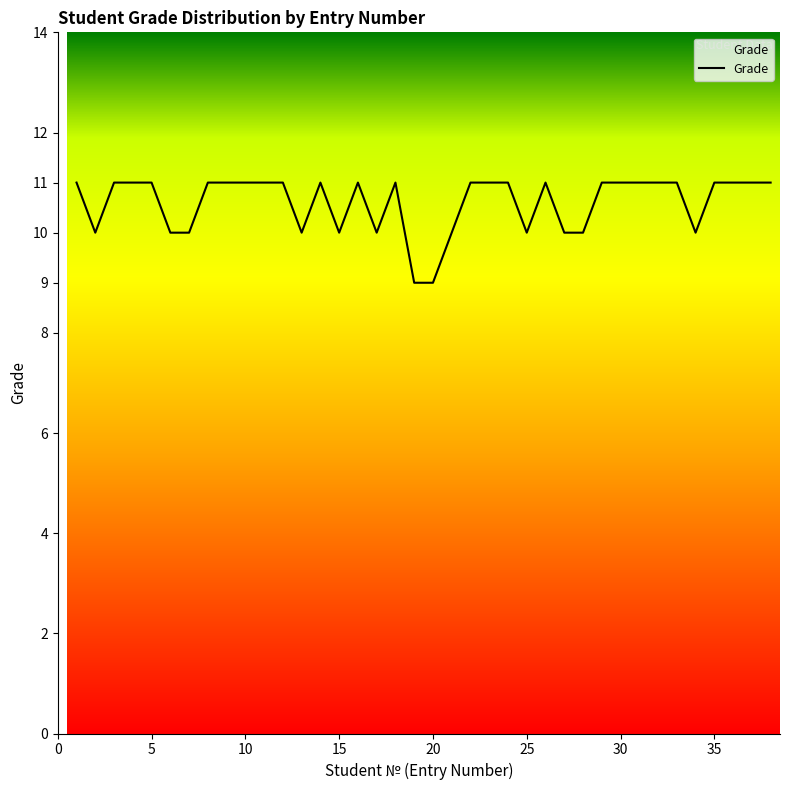

What is the sum of all values?

403